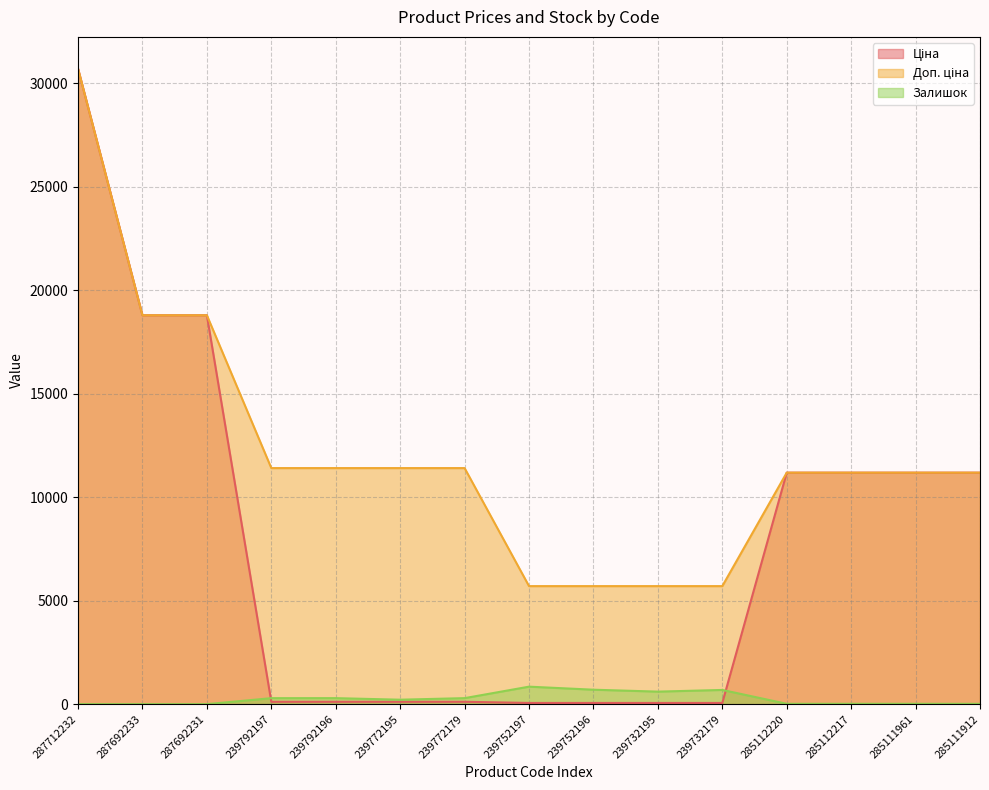

Rank the series by their maximum value, from lowest to highest.

Залишок, Ціна, Доп. ціна